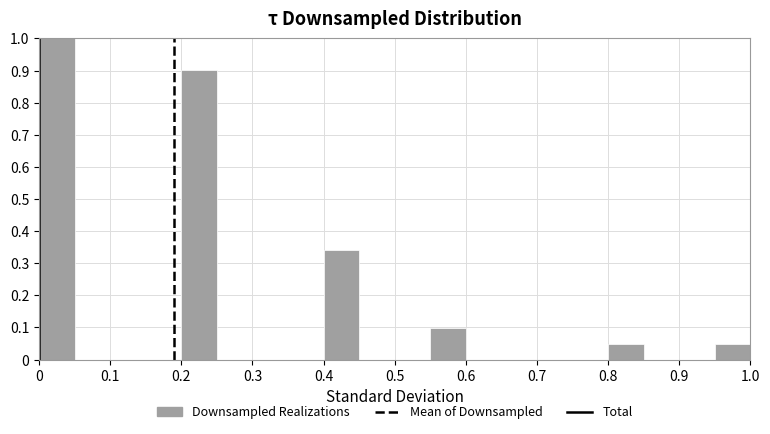

What is the height of the bar covering 0.20 to 0.25 on the x-axis? The values are not printed on the chart, so give them approximately, as read against the axis.

0.90